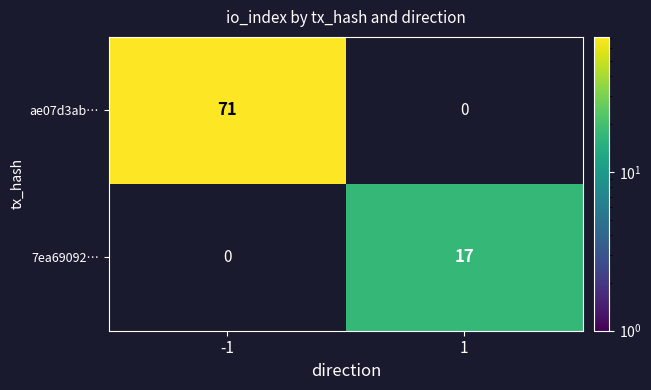

True or false: 7ea69092… has a value of -8 at -1.

False